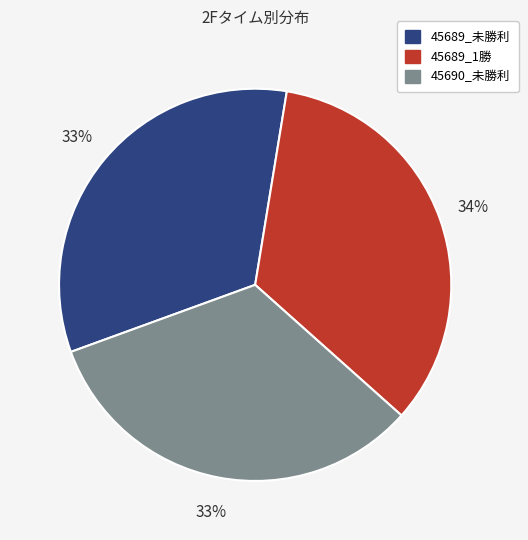

How many segments does this pie chart have?

3